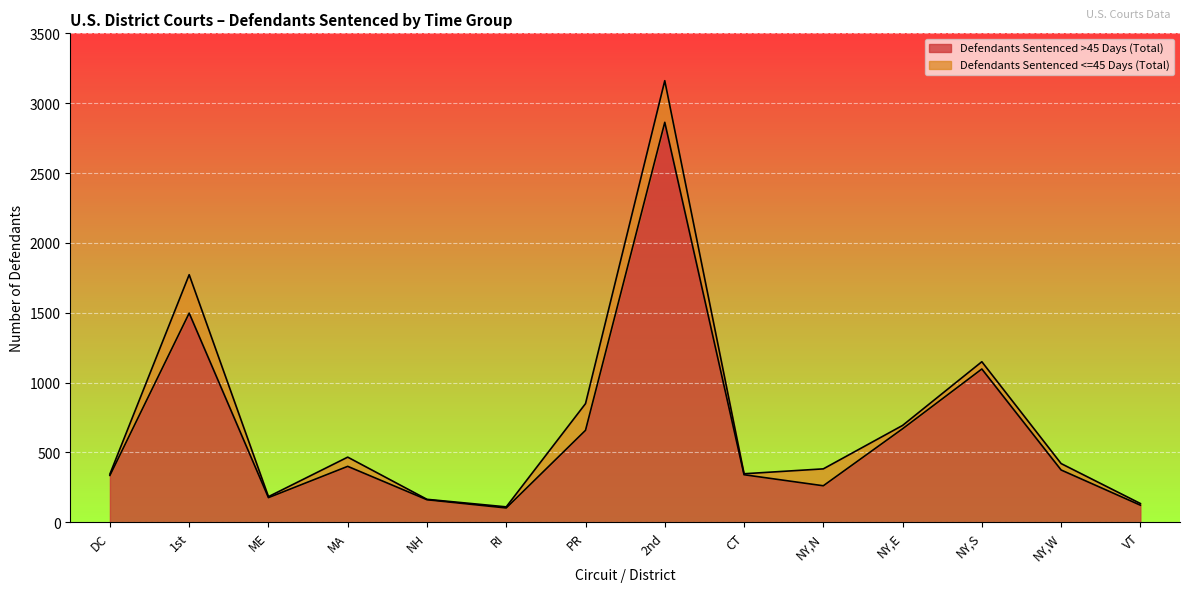

What is the difference between the maximum and minimum values?

2761